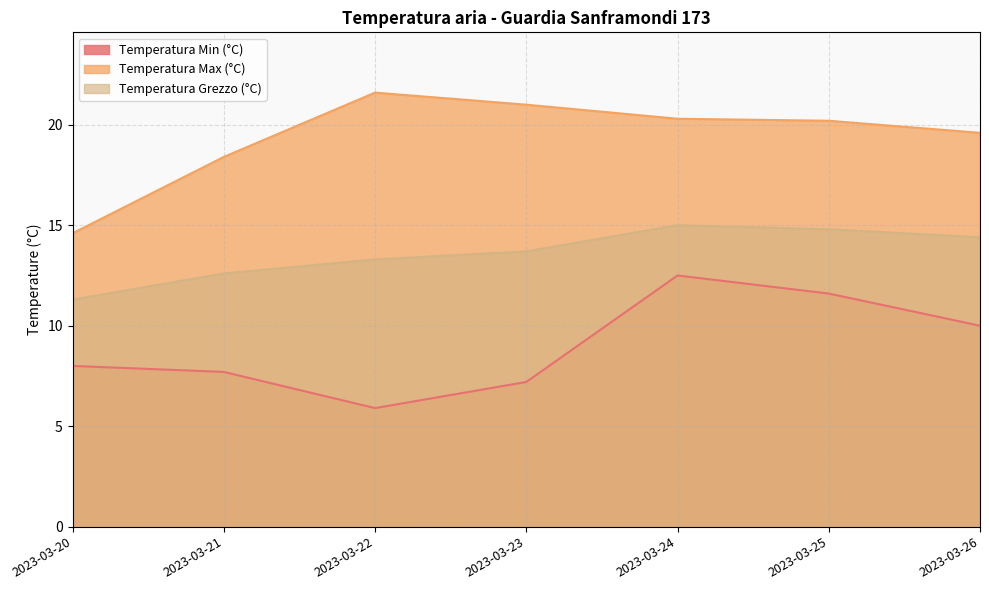

What is the difference between the Temperatura Min (°C) values at 2023-03-21 and 2023-03-20?

0.3